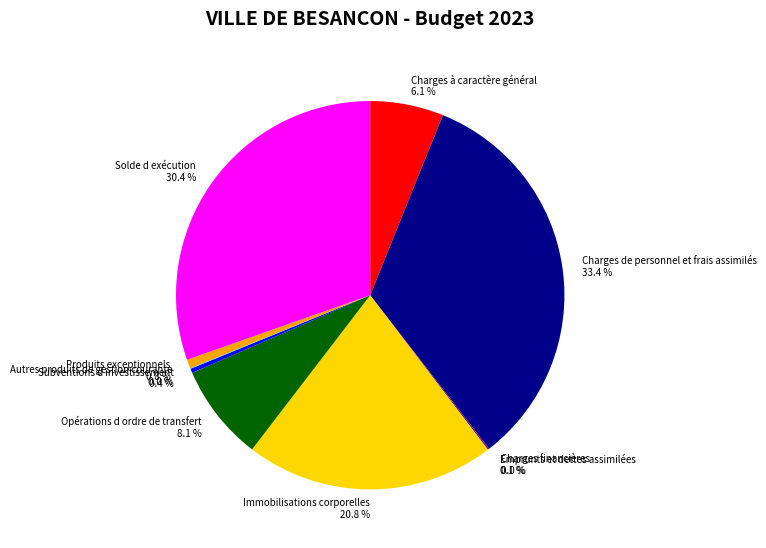

What is the largest slice in the pie chart?

Charges de personnel et frais assimilés